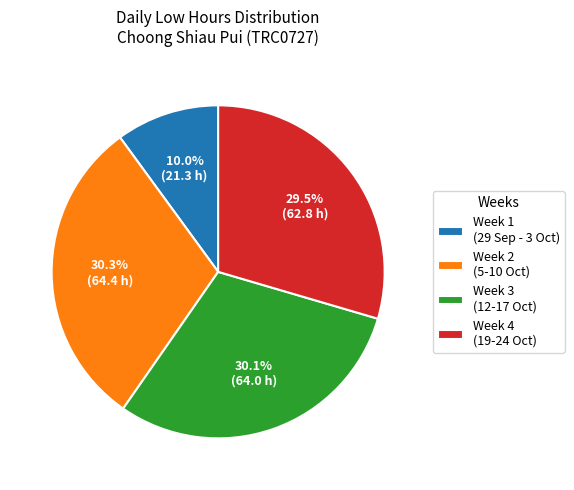

What portion of the pie excludes Week 1 (29 Sep - 3 Oct)?

90.0%